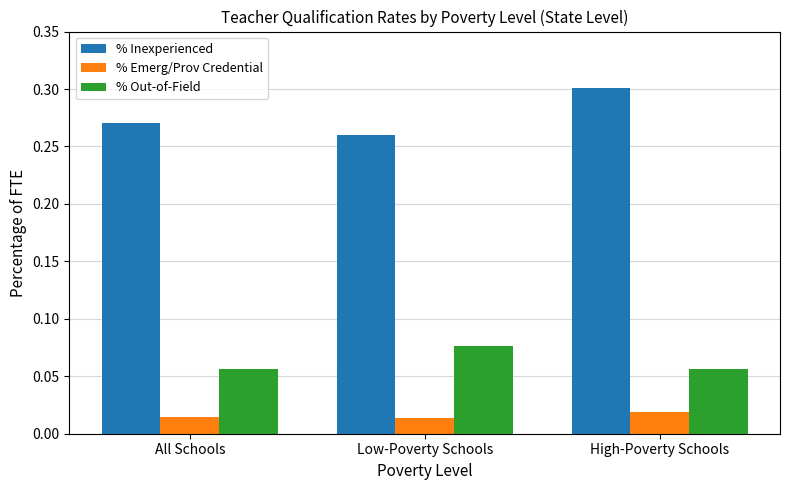

Which series has the widest spread of values?

% Inexperienced